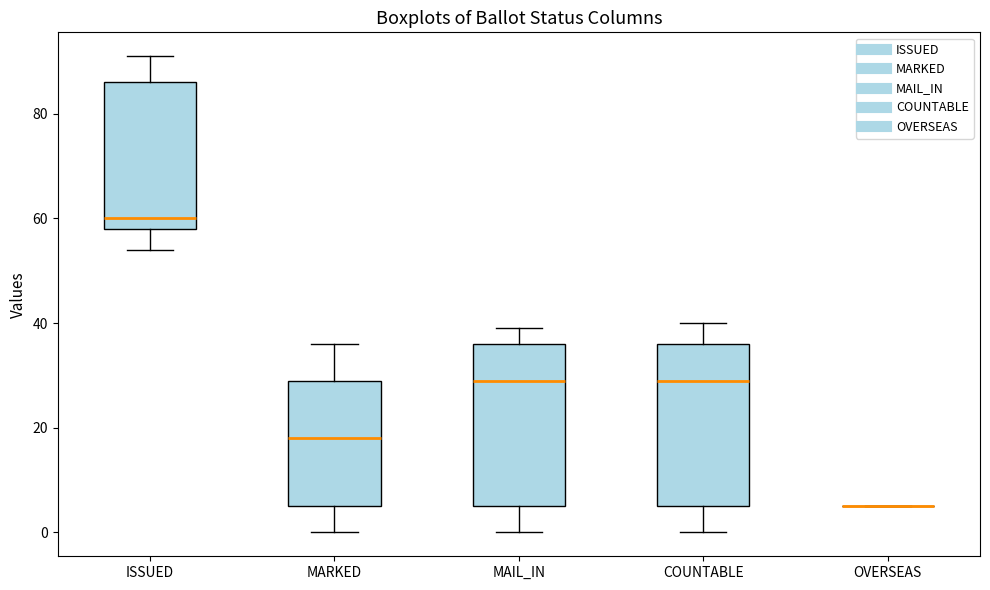

Reading left to right, read every box against the y-axis: the position of its median line, the range the box covers, and the ends of its whiskers. The values are not printed on the chart, so give them approximately, as read against the axis.

ISSUED: median 60, box 58 to 86, whiskers 54 to 92
MARKED: median 18, box 6 to 30, whiskers 0 to 36
MAIL_IN: median 30, box 6 to 36, whiskers 0 to 40
COUNTABLE: median 30, box 6 to 36, whiskers 0 to 40
OVERSEAS: box collapsed to a line at 6, whiskers 6 to 6